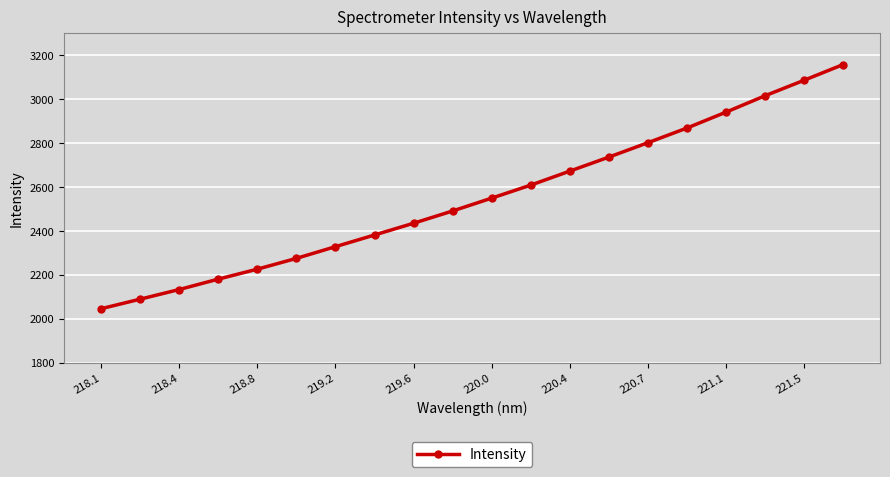

What is the value of the 4th point from the left?

2180.2